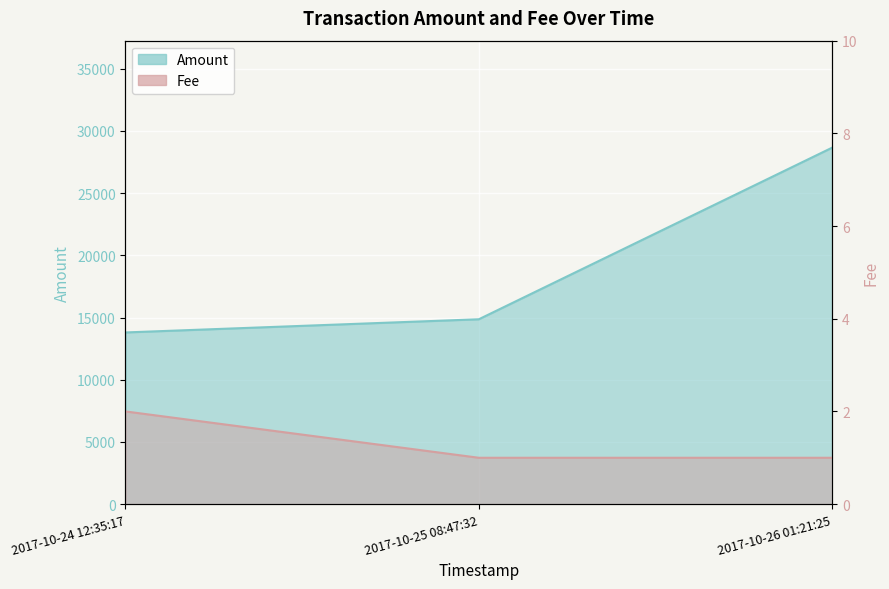

What position from the right is 2017-10-25 08:47:32?

2